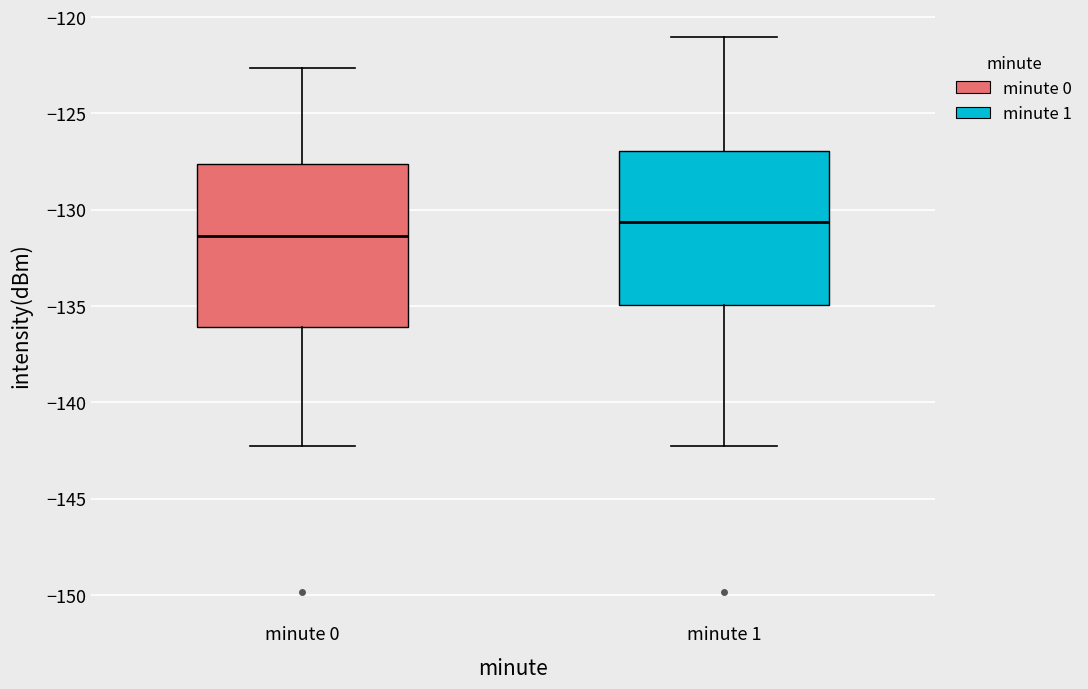

Reading left to right, transcribe this box plot: for each box, give where its median line is, the range the box spans, and where its two whiskers end, as read against the y-axis. The values are not printed on the chart, so give them approximately, as read against the axis.

minute 0: median -131.5, box -136.0 to -127.5, whiskers -142.5 to -122.5
minute 1: median -130.5, box -135.0 to -127.0, whiskers -142.5 to -121.0